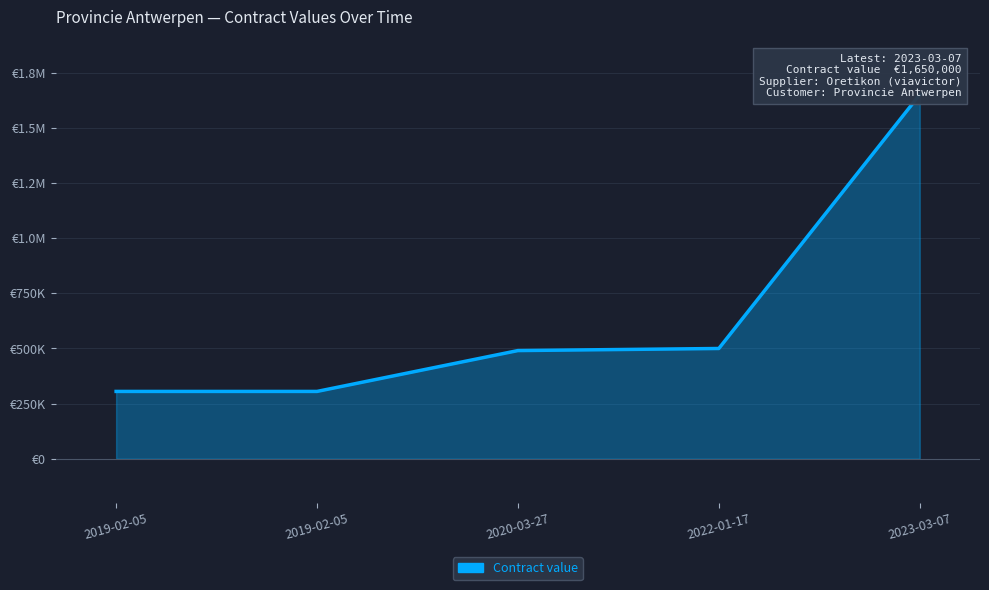

List the labels in order of value, largest first.

2023-03-07, 2022-01-17, 2020-03-27, 2019-02-05, 2019-02-05